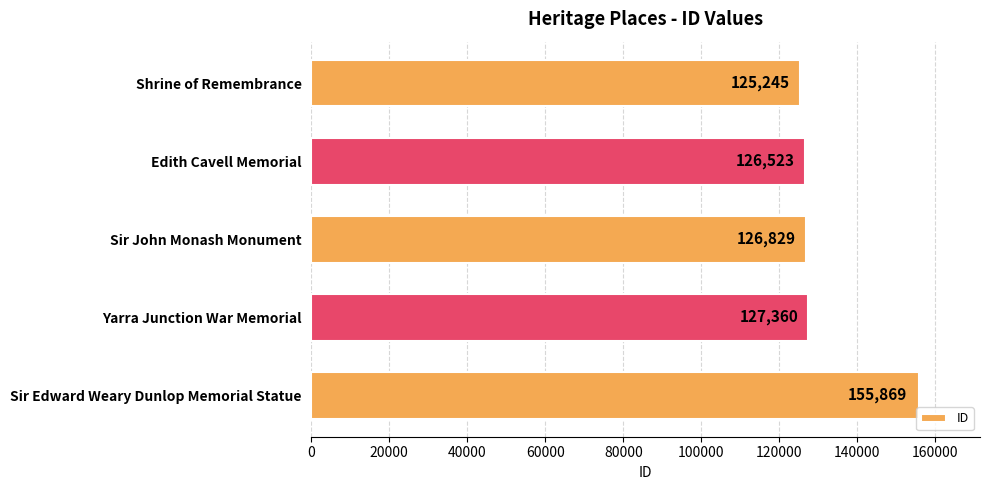

How many bars are there in total?

5